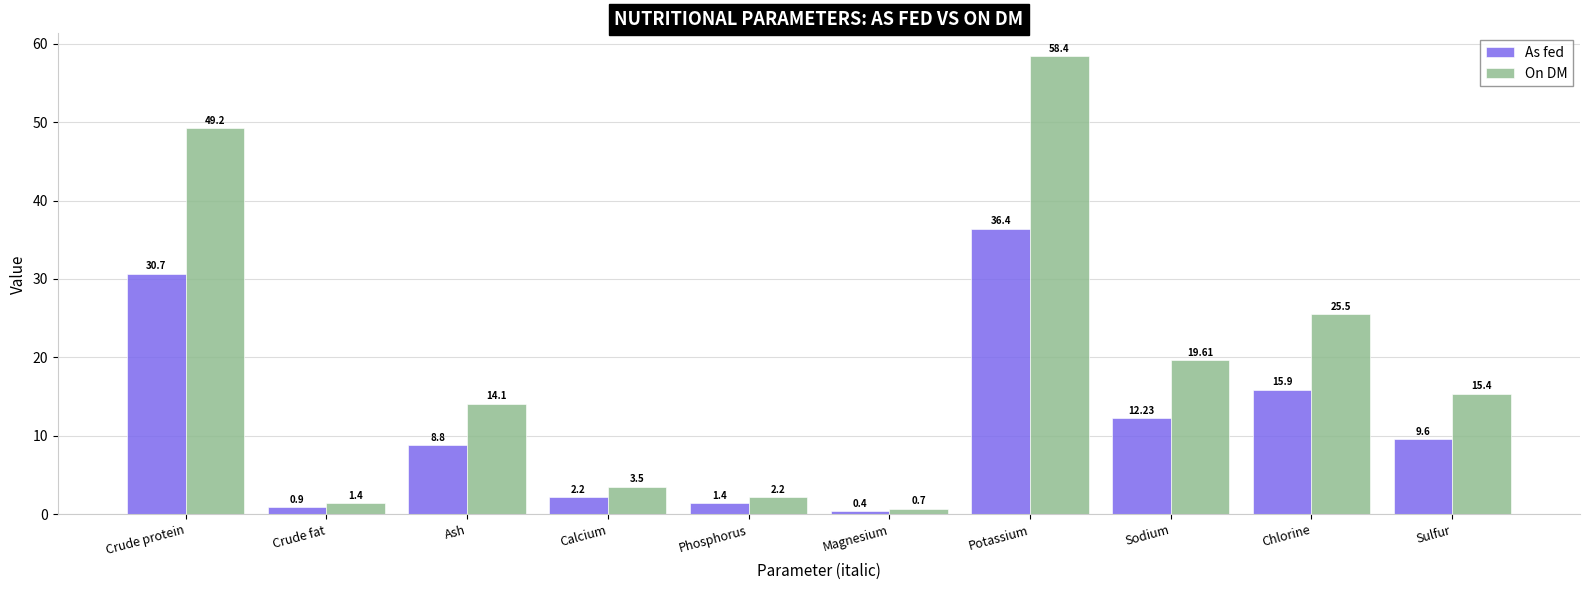

Rank the categories by On DM value from lowest to highest.

Magnesium, Crude fat, Phosphorus, Calcium, Ash, Sulfur, Sodium, Chlorine, Crude protein, Potassium